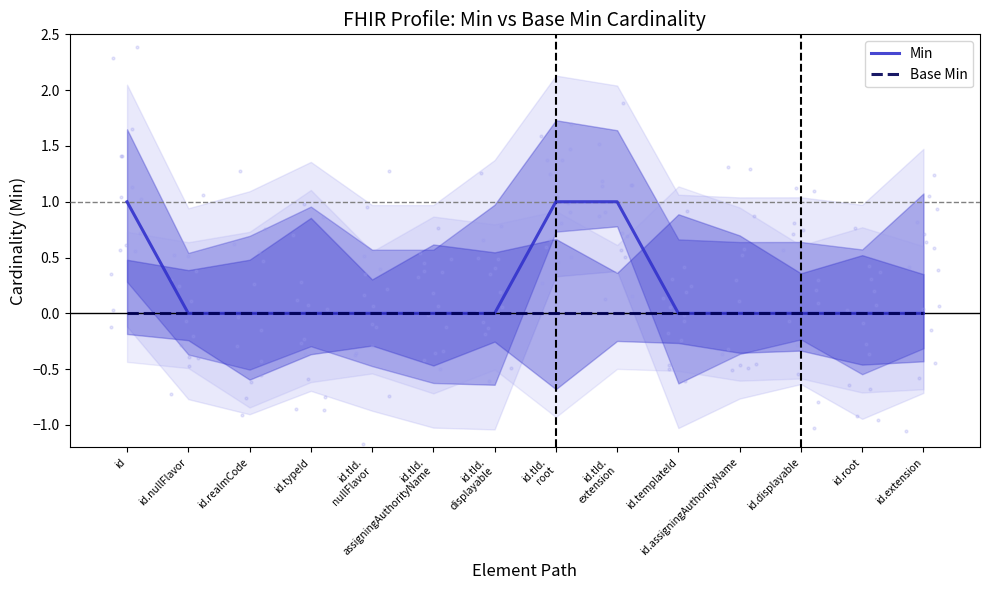

At how many categories does at least one series exceed 0?

3